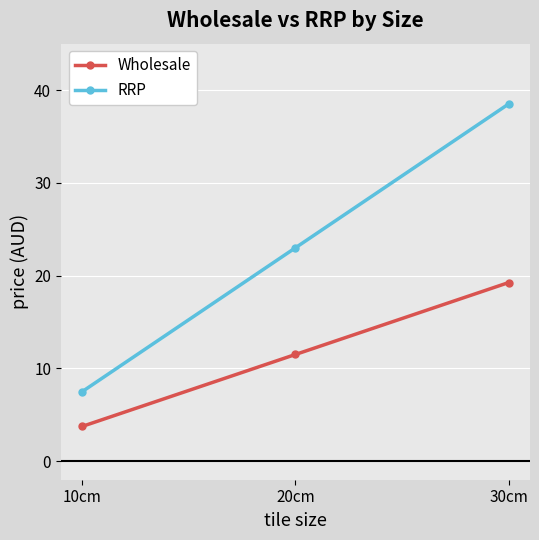

What is the minimum value shown in the chart?

3.8